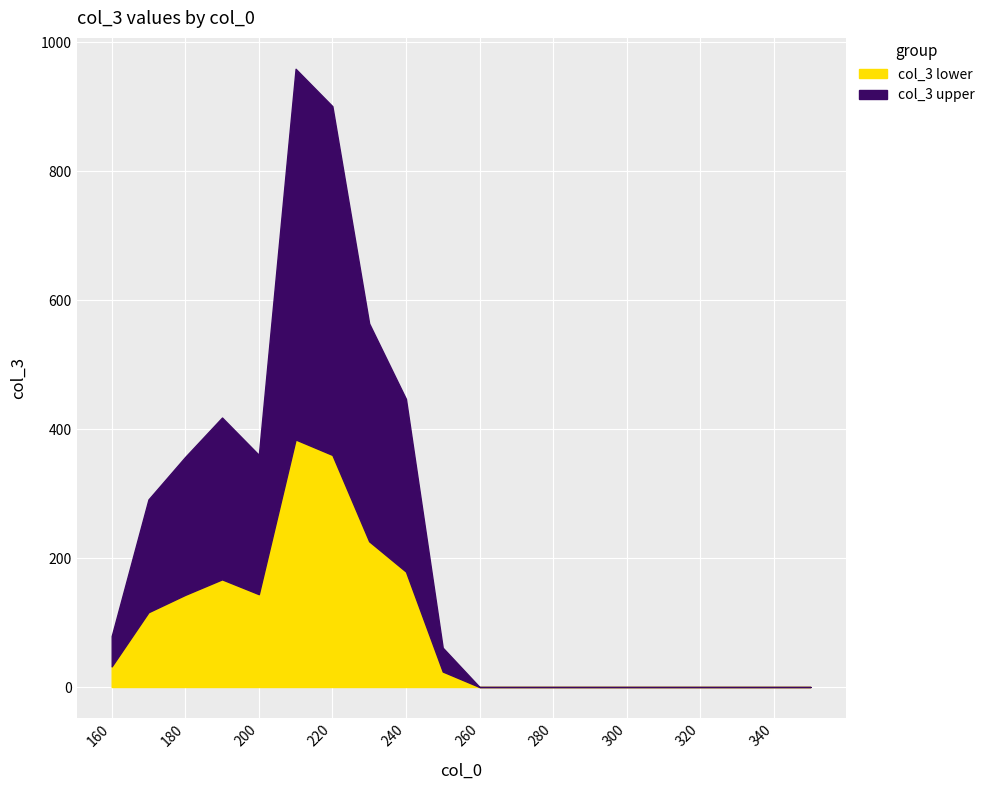

The value at 210 is 1723. True or false?

False